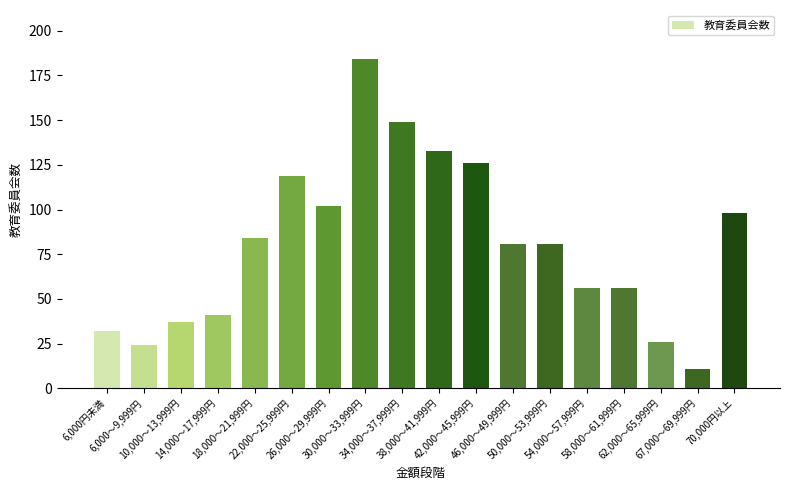

What is the difference between the values at 46,000～49,999円 and 6,000～9,999円?

57